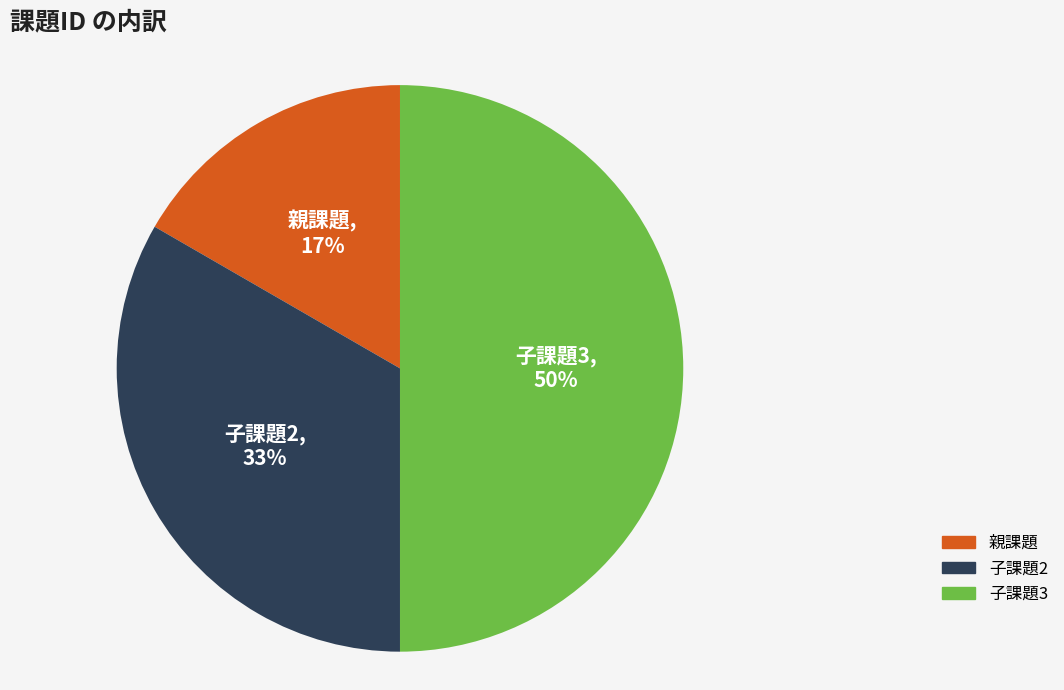

To the nearest percent, what is the difference between the largest and smallest slice percentages?

33%